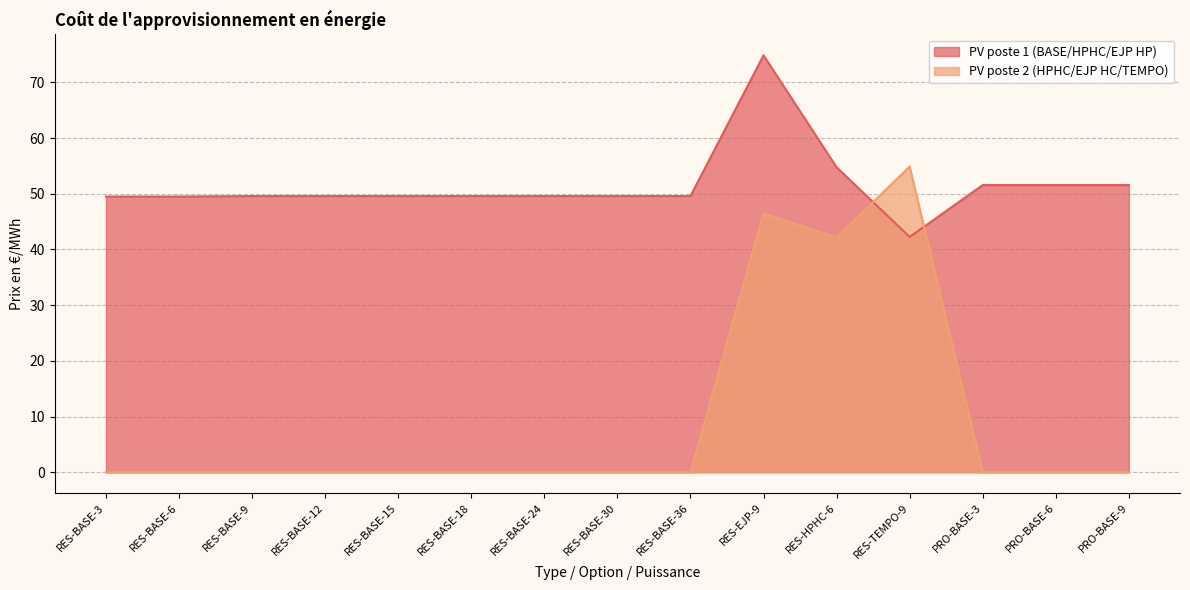

Reading left to right, extract all data points from this chart.

PV poste 1 (BASE/HPHC/EJP HP): RES-BASE-3=49.5	RES-BASE-6=49.5	RES-BASE-9=49.6	RES-BASE-12=49.6	RES-BASE-15=49.6	RES-BASE-18=49.6	RES-BASE-24=49.6	RES-BASE-30=49.6	RES-BASE-36=49.6	RES-EJP-9=74.9	RES-HPHC-6=54.8	RES-TEMPO-9=42.2	PRO-BASE-3=51.6	PRO-BASE-6=51.6	PRO-BASE-9=51.6
PV poste 2 (HPHC/EJP HC/TEMPO): RES-BASE-3=0.0	RES-BASE-6=0.0	RES-BASE-9=0.0	RES-BASE-12=0.0	RES-BASE-15=0.0	RES-BASE-18=0.0	RES-BASE-24=0.0	RES-BASE-30=0.0	RES-BASE-36=0.0	RES-EJP-9=46.5	RES-HPHC-6=42.2	RES-TEMPO-9=54.9	PRO-BASE-3=0.0	PRO-BASE-6=0.0	PRO-BASE-9=0.0